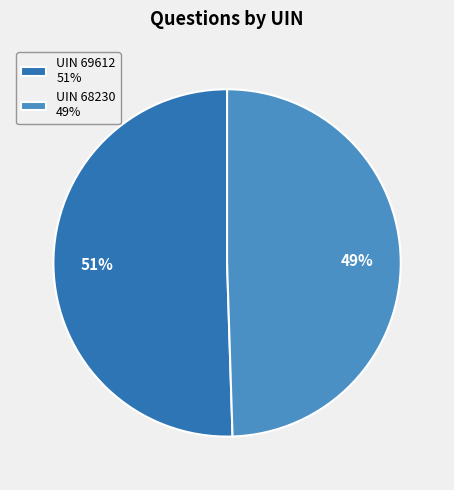

Does UIN 69612 represent more than half of the total?

Yes